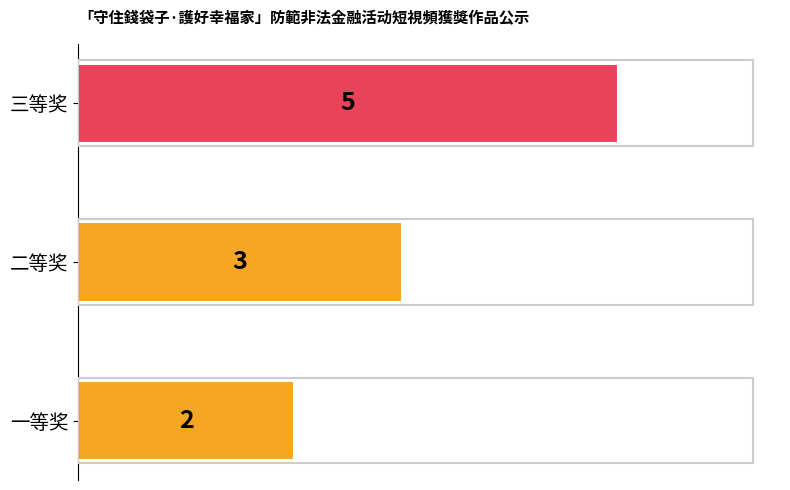

What is the change in value from 一等奖 to 三等奖?

+3